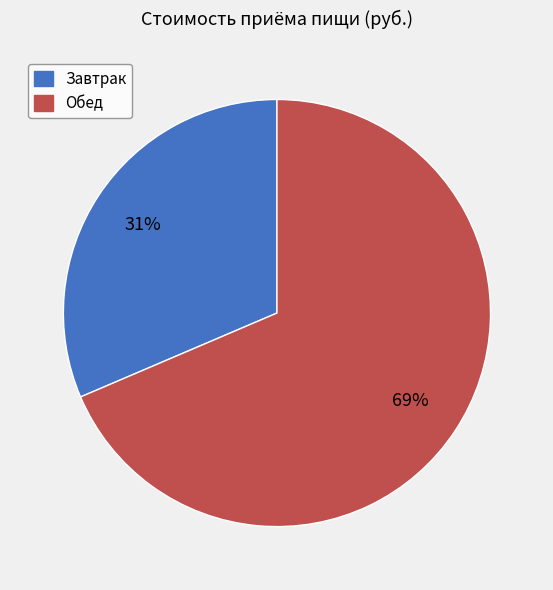

To the nearest percent, what is the average slice percentage?

50%